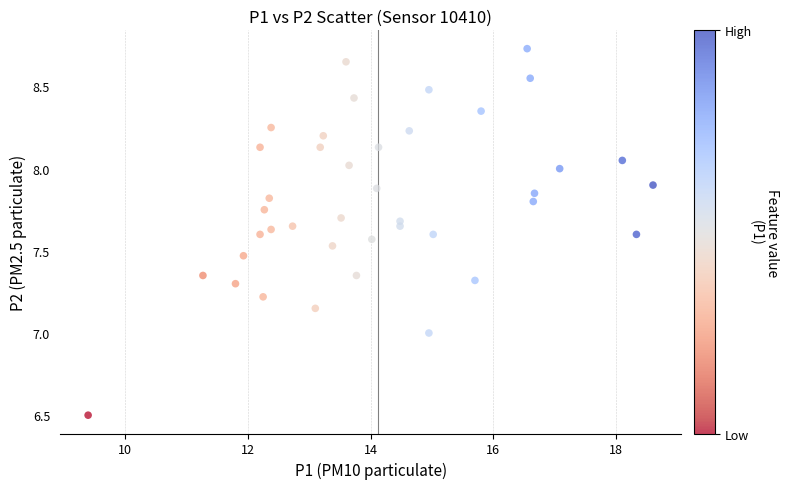

What is the range of Y values (max minus min)?

2.2